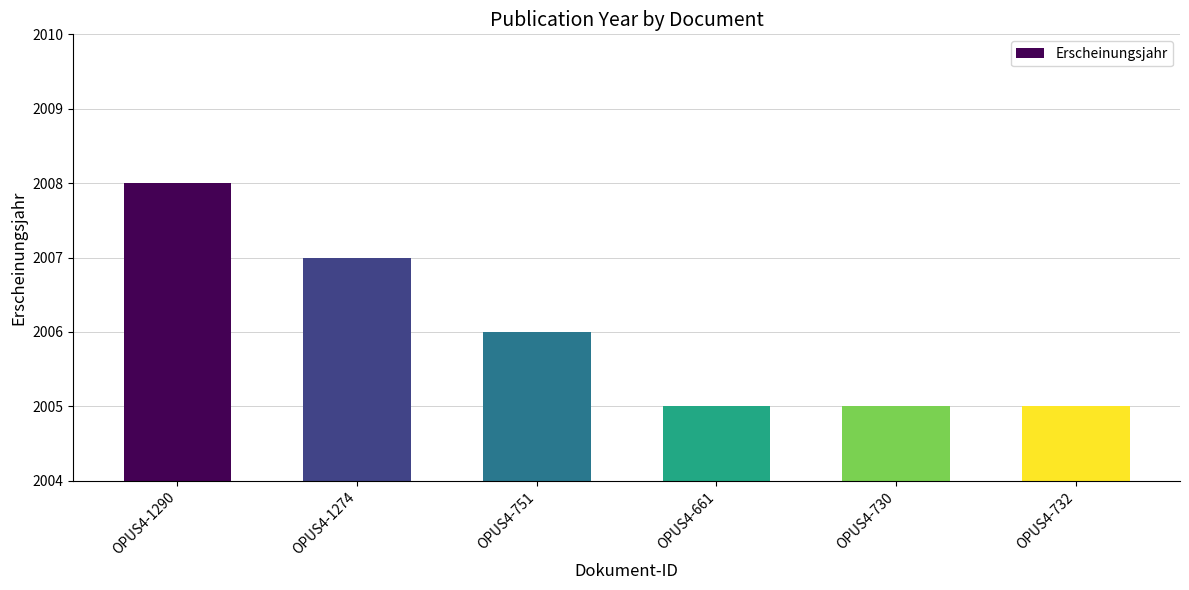

How many bars are there in total?

6